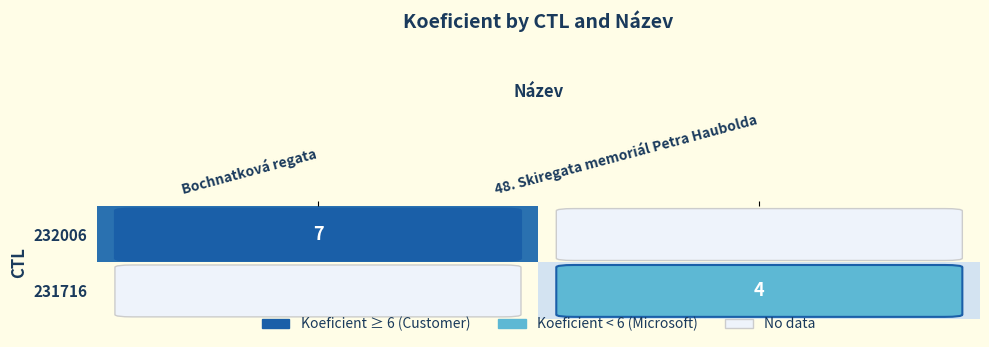

The 232006 series shows 11 at Bochnatková regata. True or false?

False